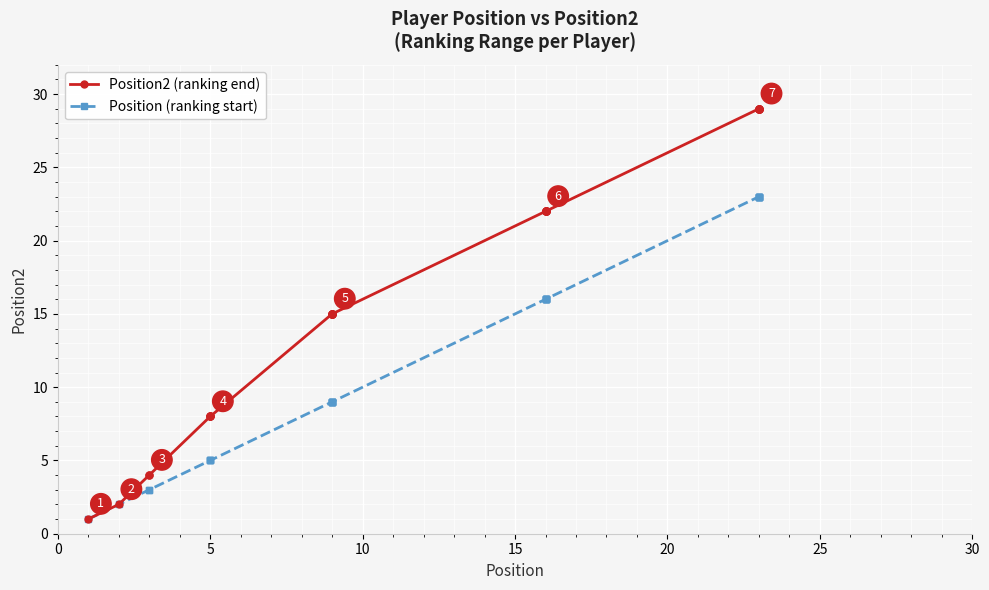

True or false: Position2 (ranking end) has more than 1 points higher than both neighbors.

False